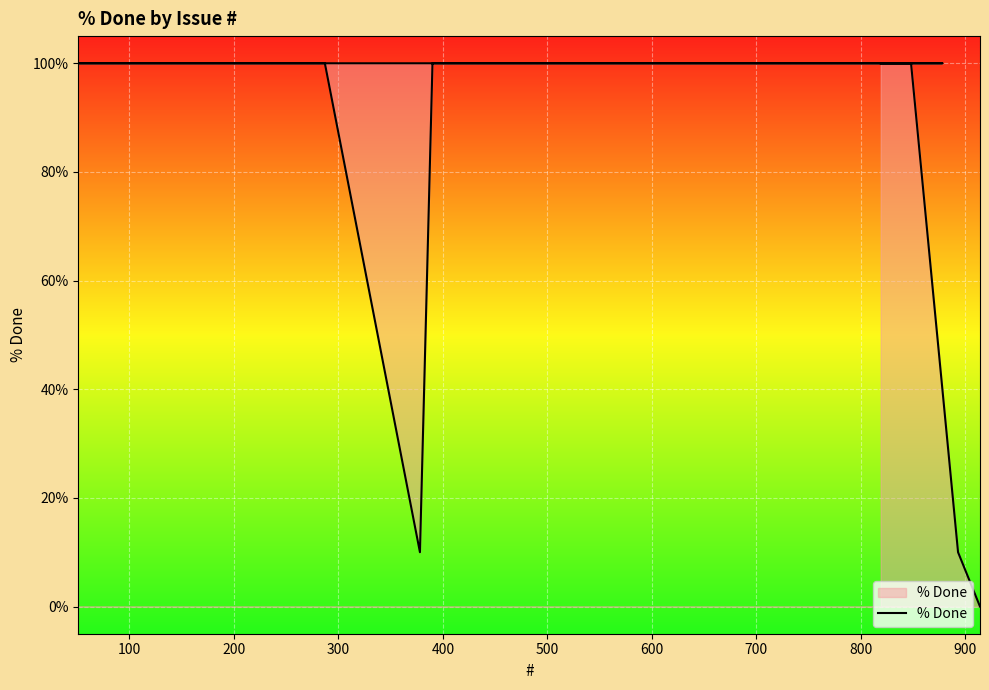

What is the label of the 37th point from the right?

300